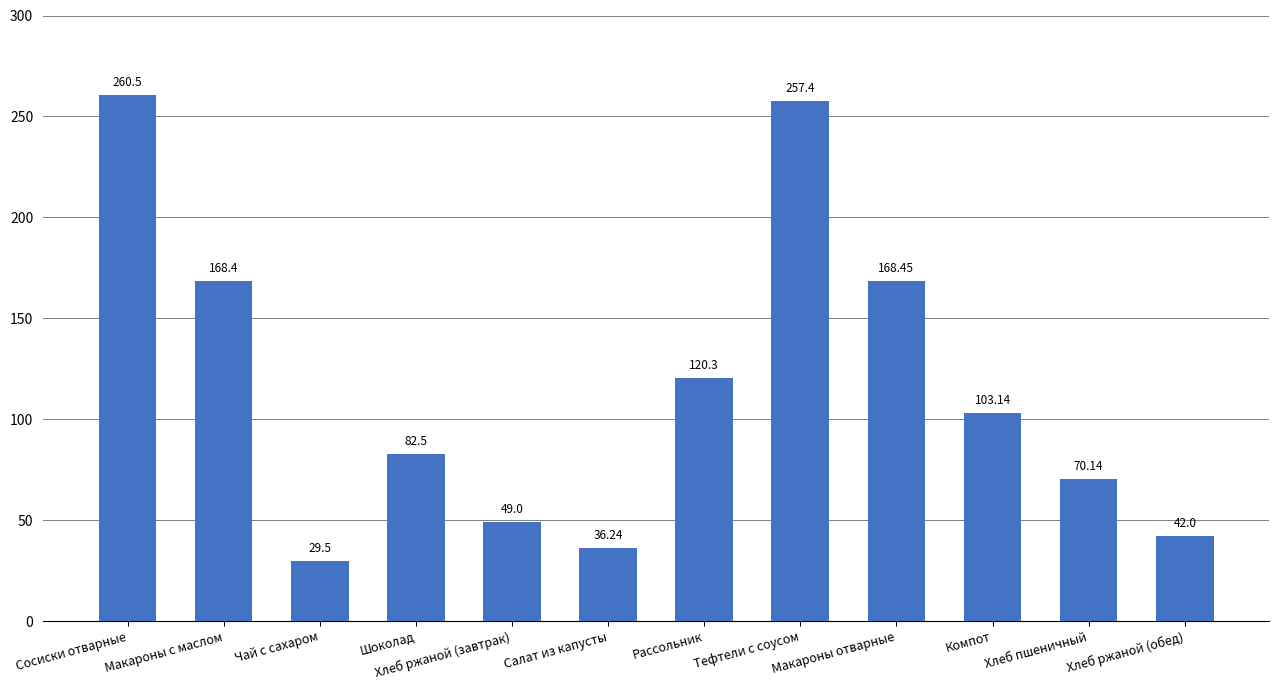

Where does the data first go above 103?

Сосиски отварные